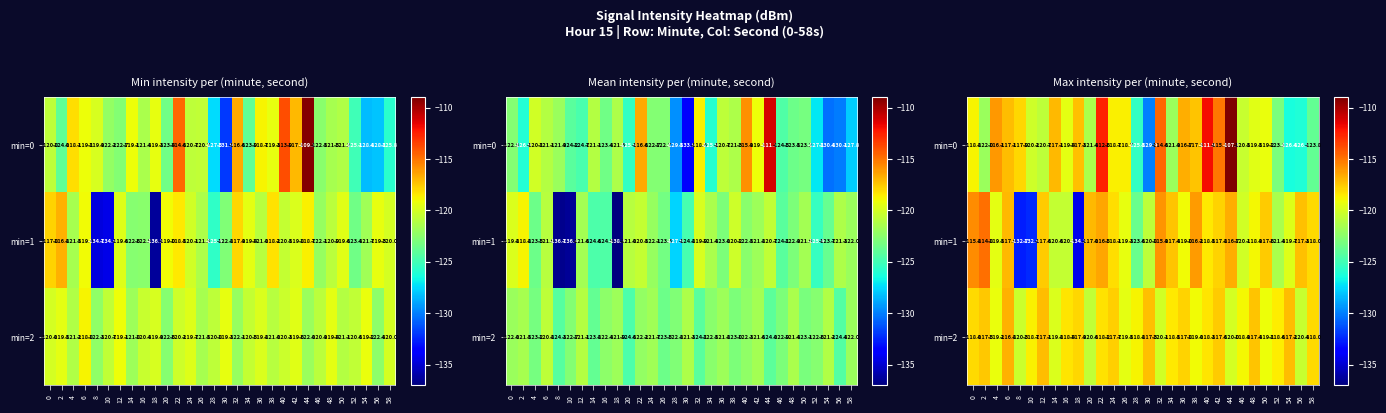

What is the total value across all series at 42?

-350.5